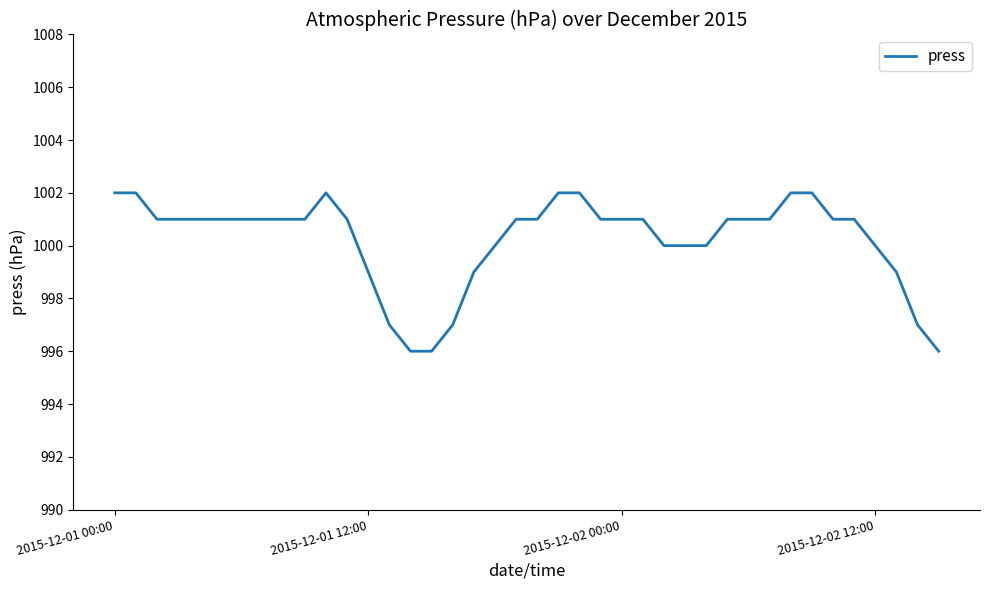

What is the maximum value shown in the chart?

1002